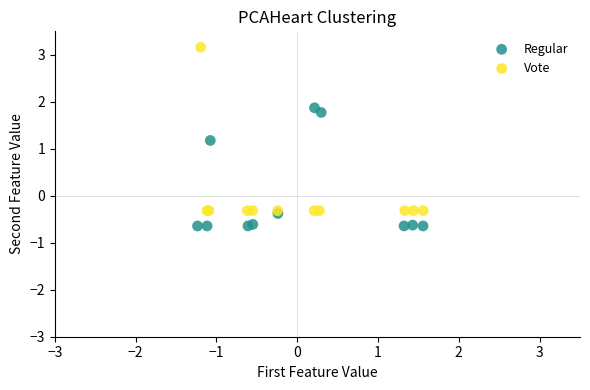

Which series has the largest Y range (max minus min)?

Vote